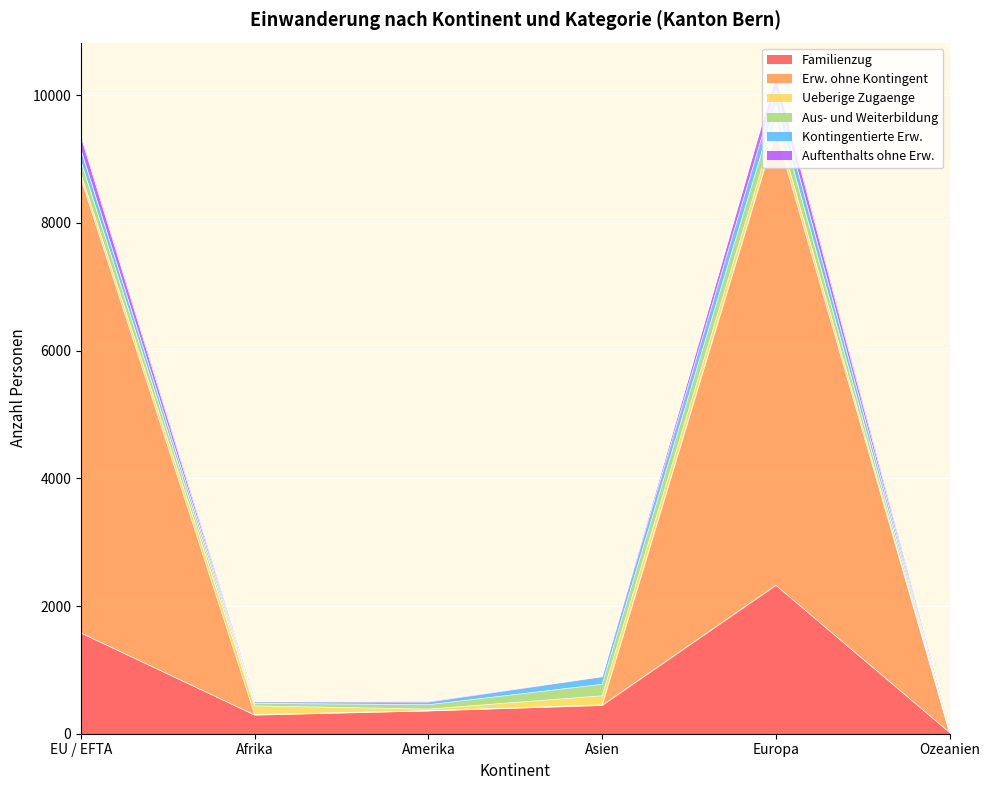

At which label does Familienzug reach its peak?

Europa